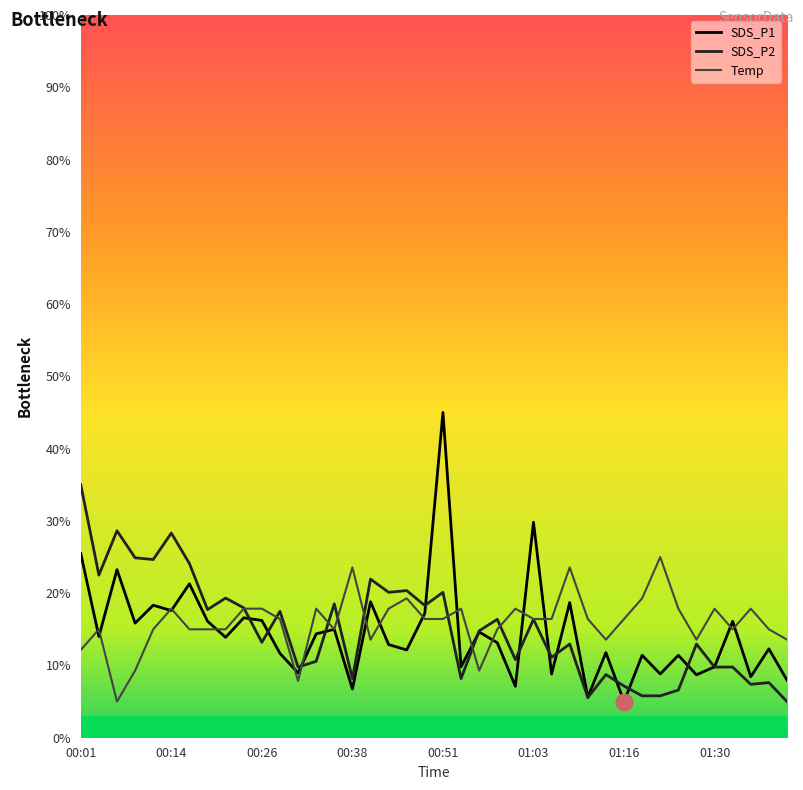

What is the minimum value shown in the chart?

5.0